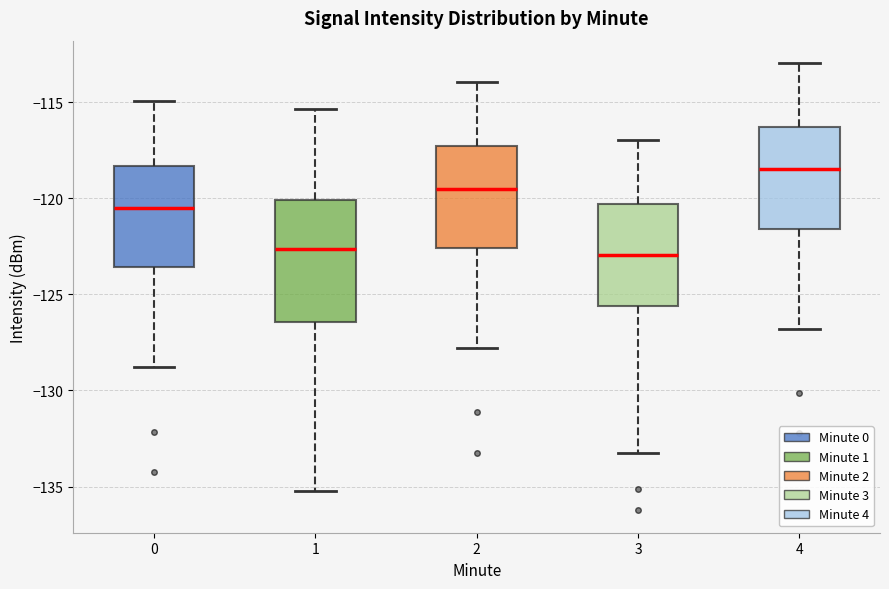

Reading left to right, transcribe this box plot: for each box, give where its median line is, the range the box spans, and where its two whiskers end, as read against the y-axis. The values are not printed on the chart, so give them approximately, as read against the axis.

0: median -120.5, box -123.5 to -118.5, whiskers -129.0 to -115.0
1: median -122.5, box -126.5 to -120.0, whiskers -135.0 to -115.5
2: median -119.5, box -122.5 to -117.5, whiskers -128.0 to -114.0
3: median -123.0, box -125.5 to -120.5, whiskers -133.5 to -117.0
4: median -118.5, box -121.5 to -116.5, whiskers -127.0 to -113.0